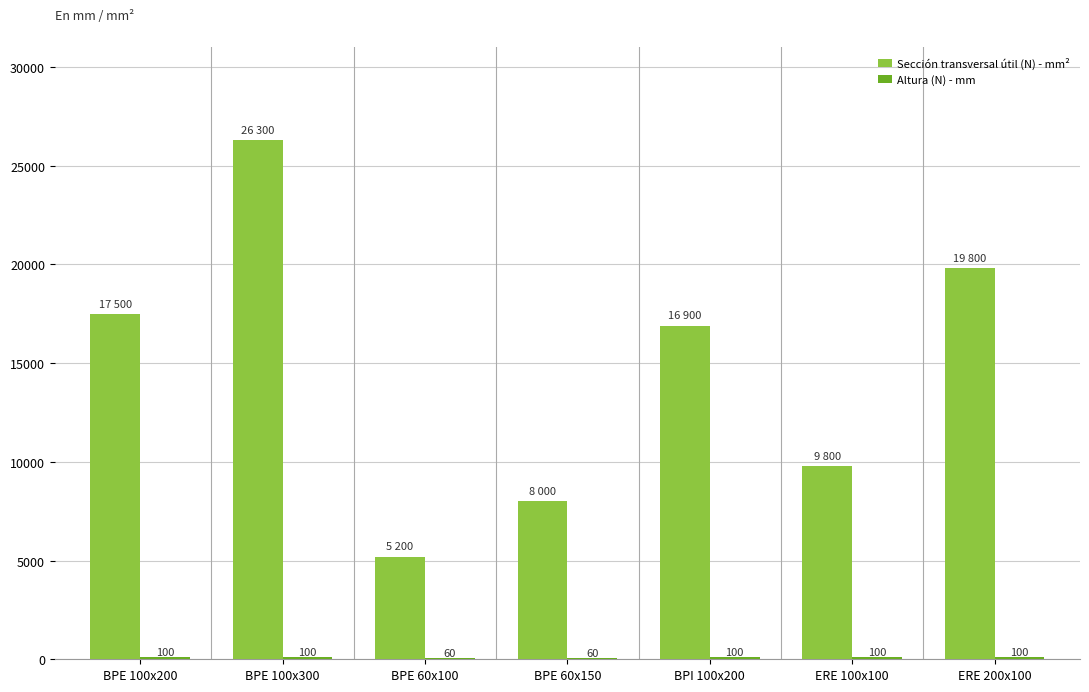

The value of Sección transversal útil (N) - mm² at ERE 100x100 is 9800. True or false?

True